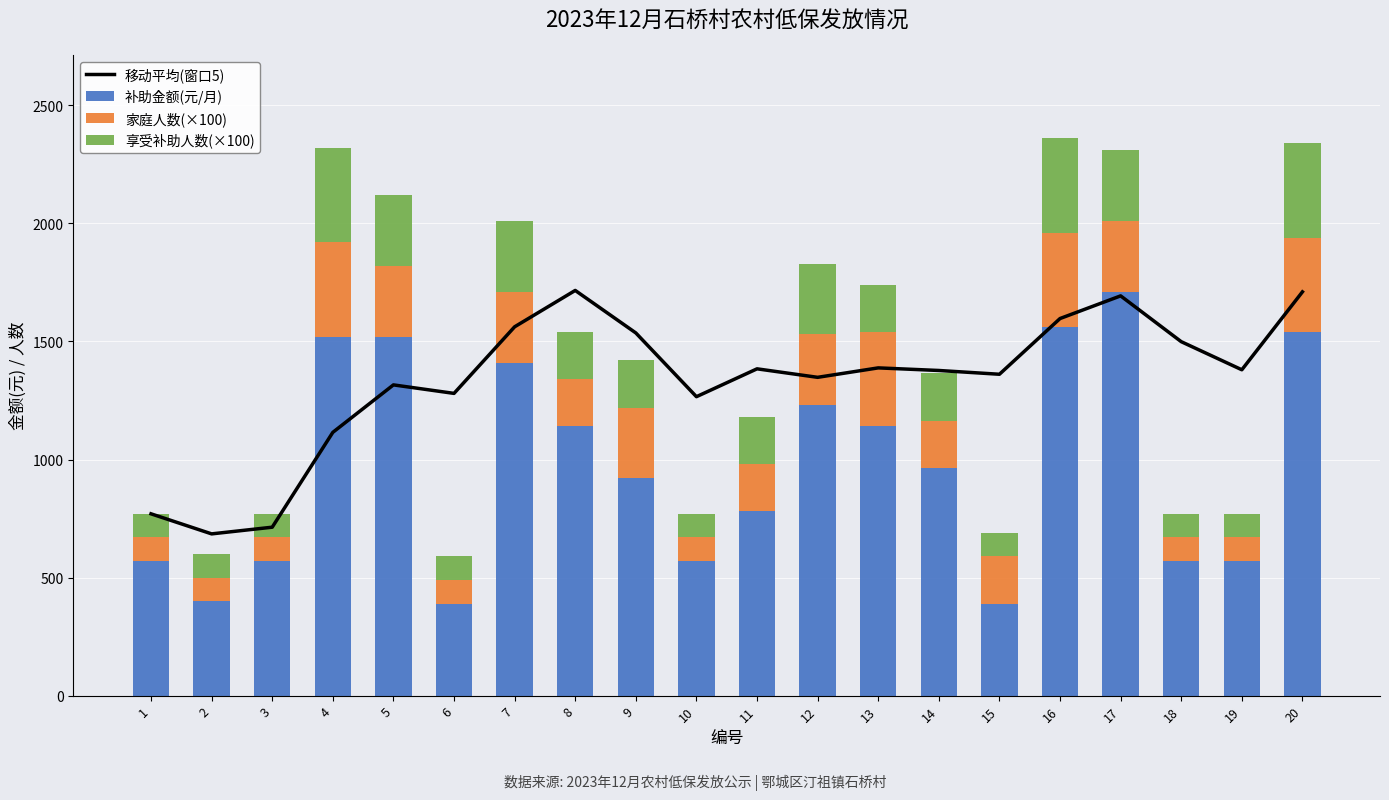

The 补助金额(元/月) series shows 697.2 at 15. True or false?

False